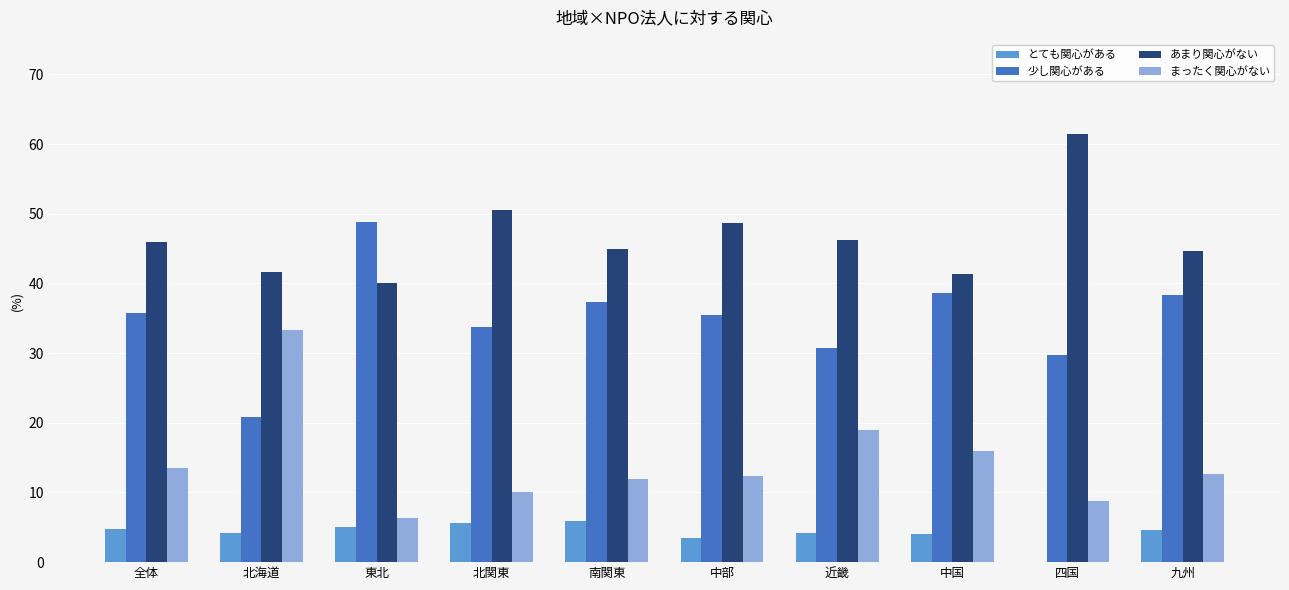

Which series changed the most between 北海道 and 北関東?

まったく関心がない